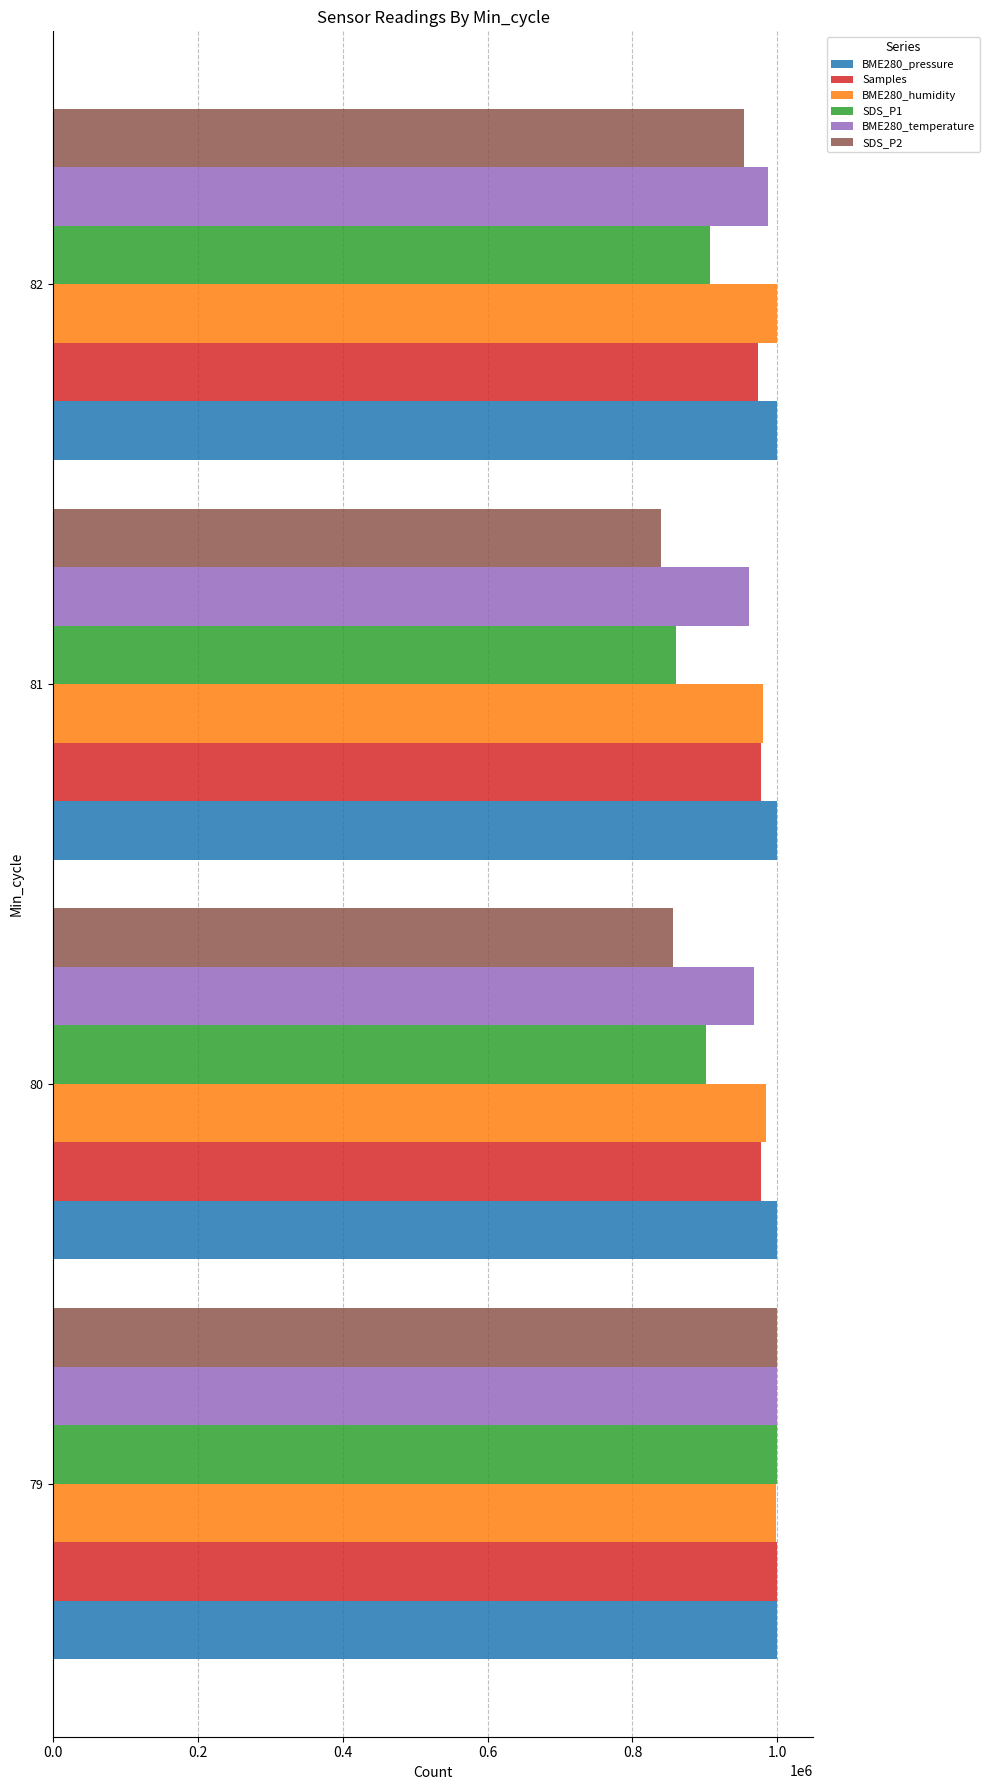

Is the value of Samples at 80 greater than the value of SDS_P1 at 82?

Yes